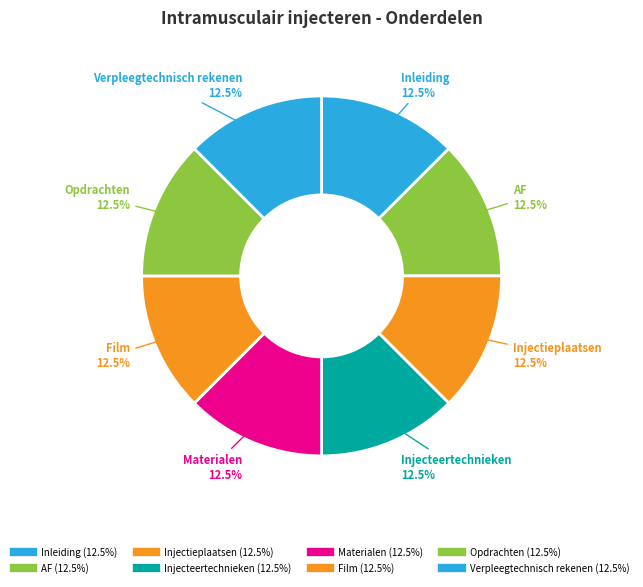

Does Opdrachten account for over 50% of the chart?

No